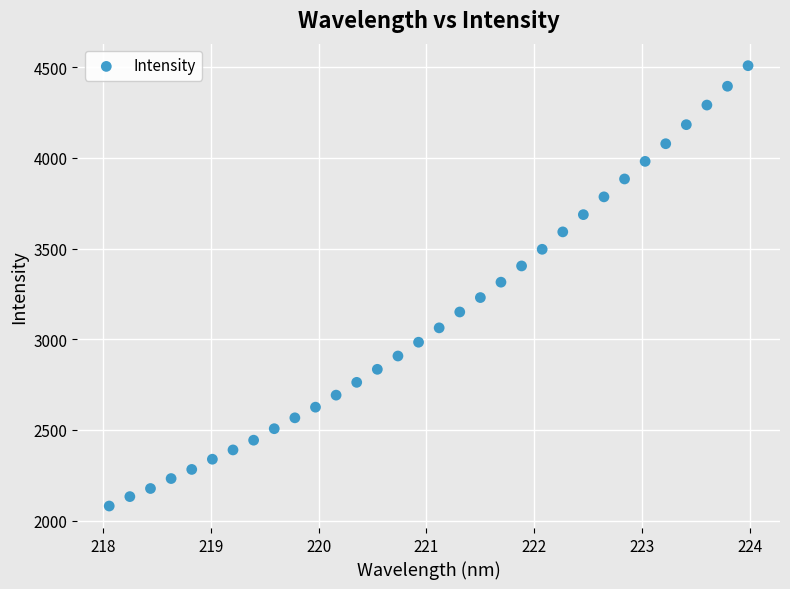

What is the range of Y values (max minus min)?

2428.0